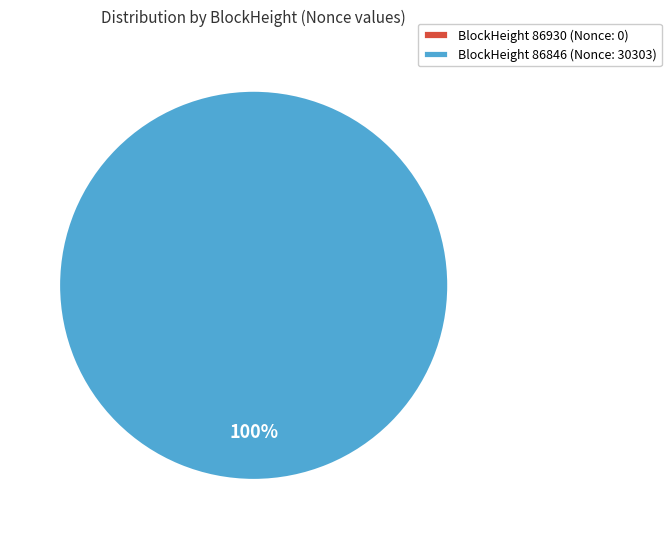

To the nearest percent, what portion does 86846 represent?

100%